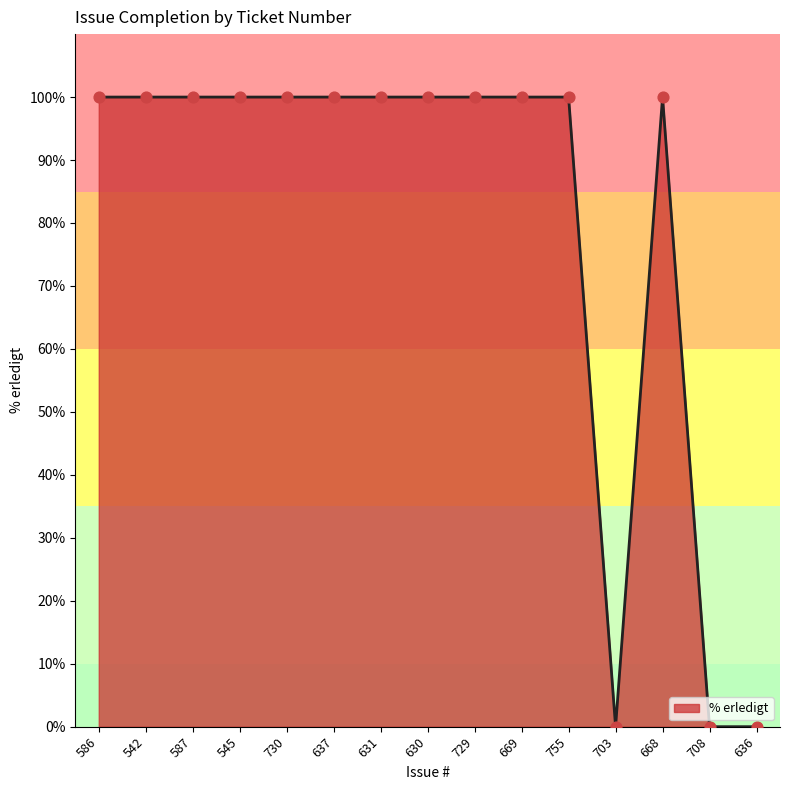

Between 542 and 708, which is larger?

542